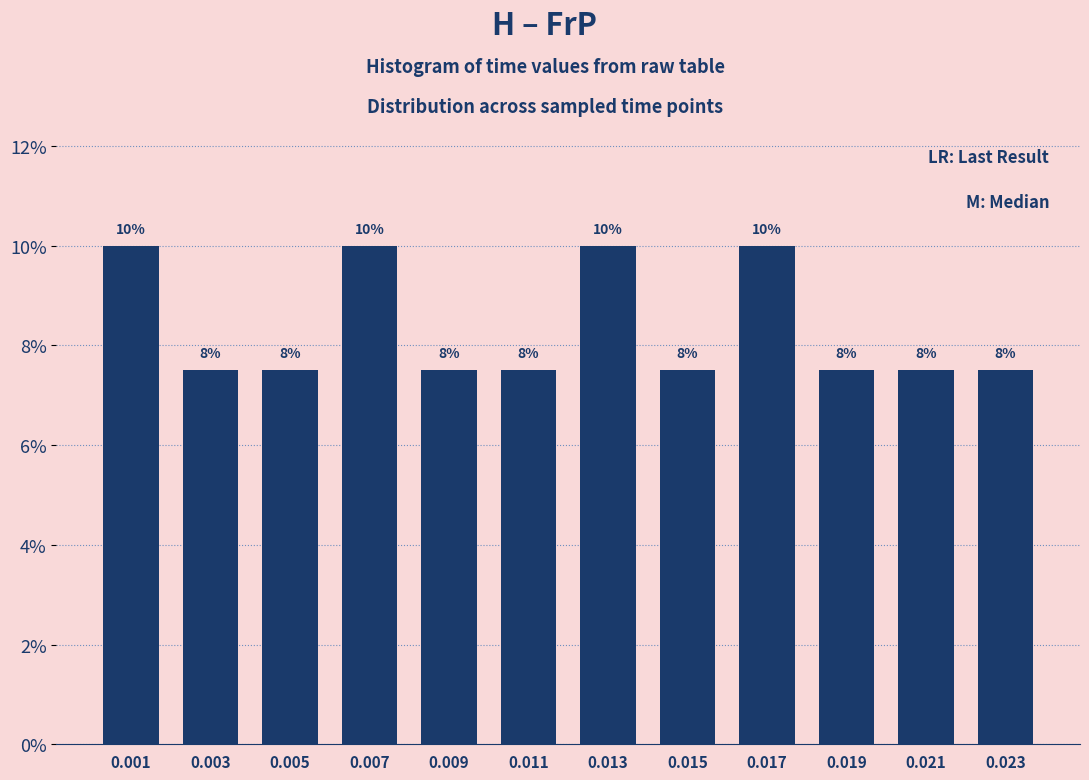

Does the chart contain any negative values?

No